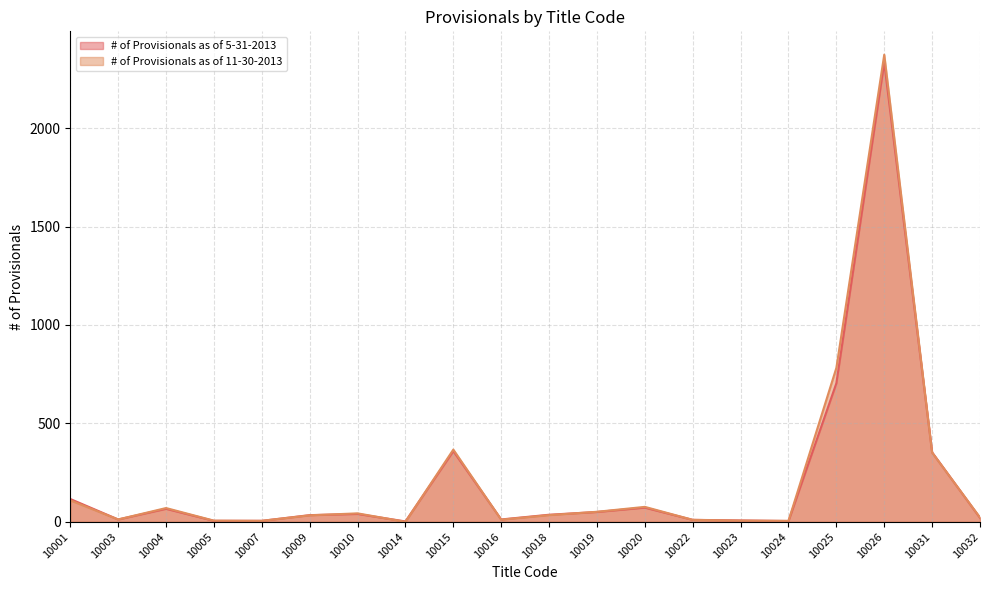

What is the spread (max minus min) of values at 10019?

1